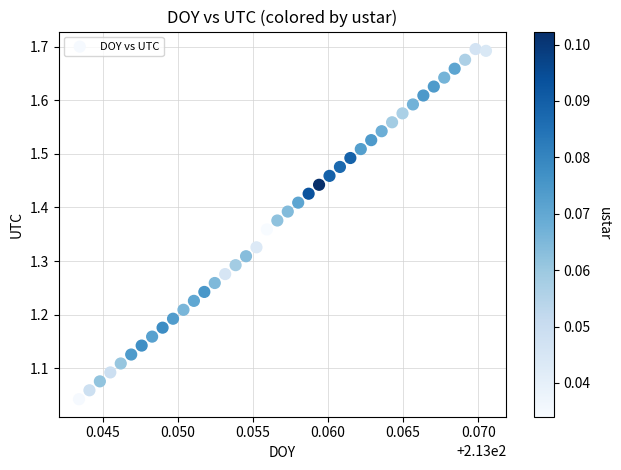

How many points are shown in the scatter plot?

40